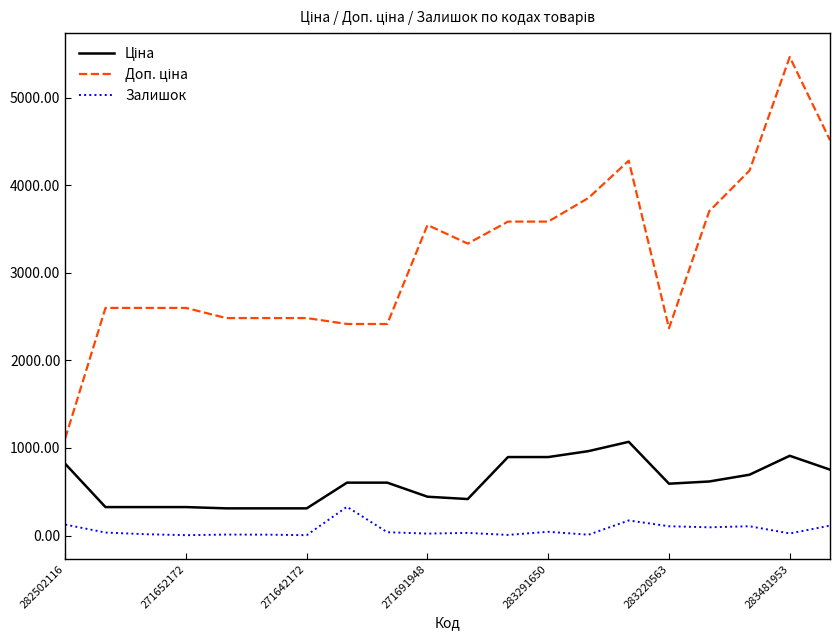

What is the maximum value shown in the chart?

5462.3